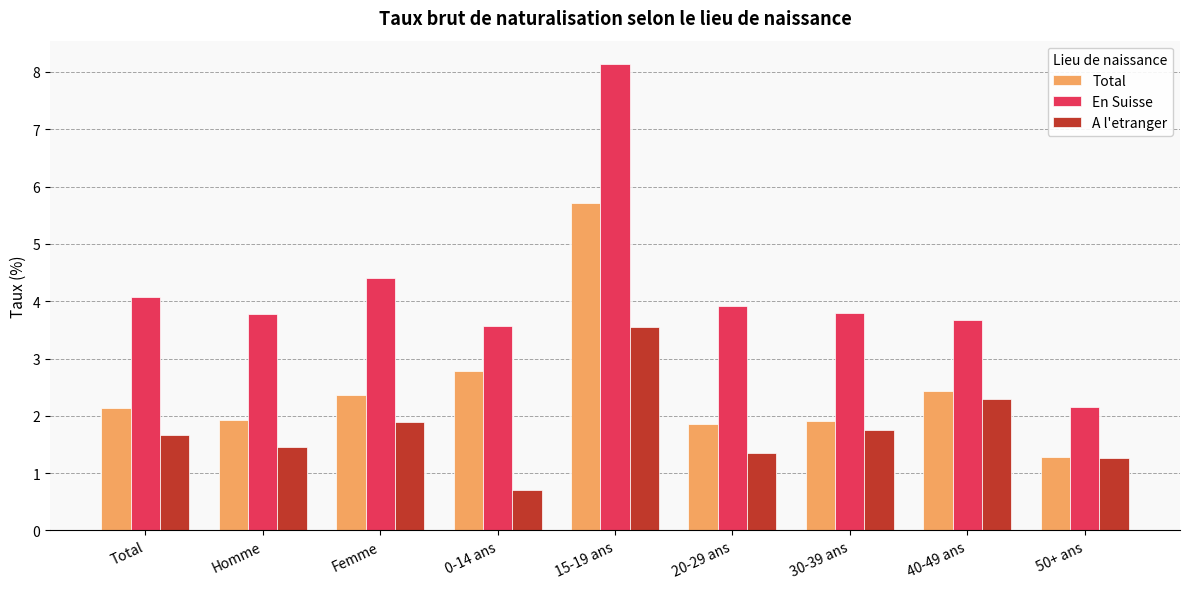

Which series has the largest total across all categories?

En Suisse